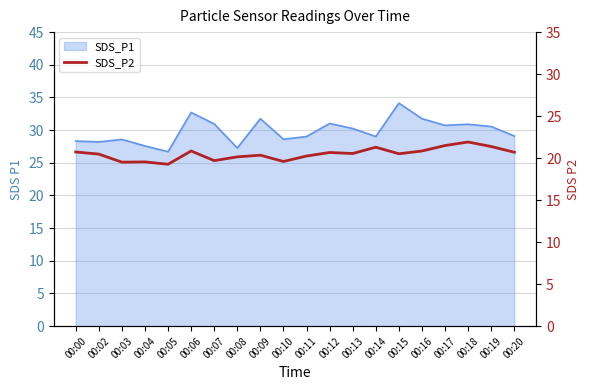

Does the chart display data point markers on the line(s)?

No